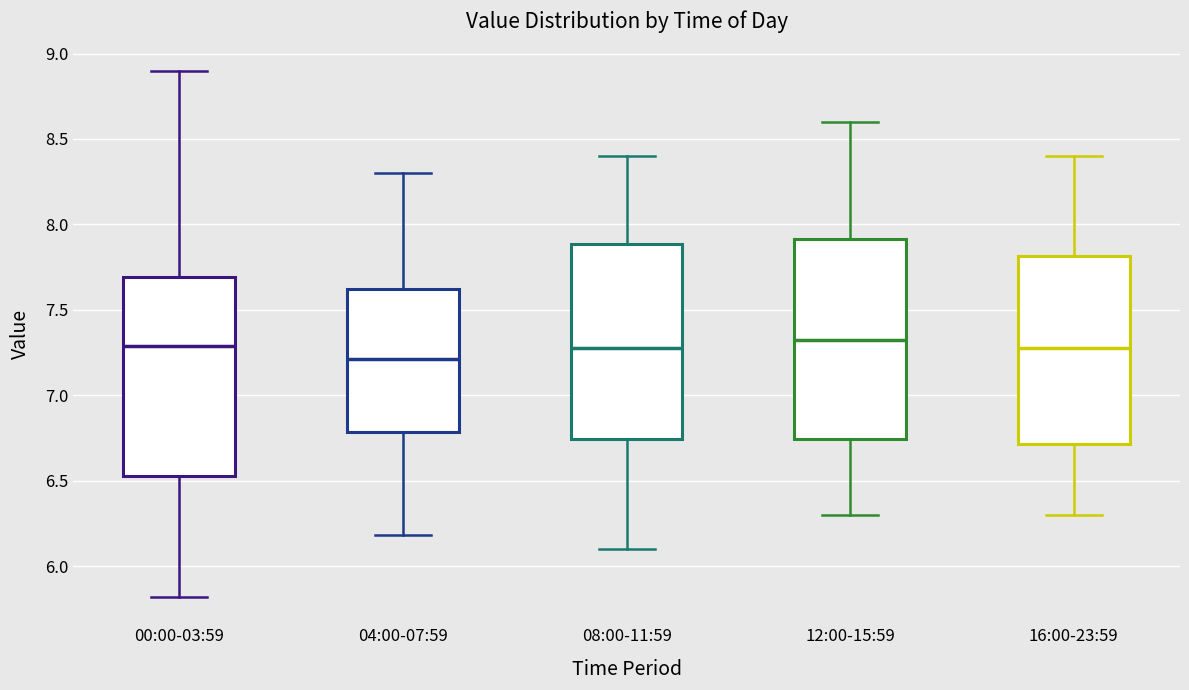

Reading left to right, read every box against the y-axis: the position of its median line, the range the box covers, and the ends of its whiskers. The values are not printed on the chart, so give them approximately, as read against the axis.

00:00-03:59: median 7.30, box 6.55 to 7.70, whiskers 5.80 to 8.90
04:00-07:59: median 7.20, box 6.80 to 7.60, whiskers 6.20 to 8.30
08:00-11:59: median 7.30, box 6.75 to 7.90, whiskers 6.10 to 8.40
12:00-15:59: median 7.35, box 6.75 to 7.90, whiskers 6.30 to 8.60
16:00-23:59: median 7.30, box 6.70 to 7.80, whiskers 6.30 to 8.40